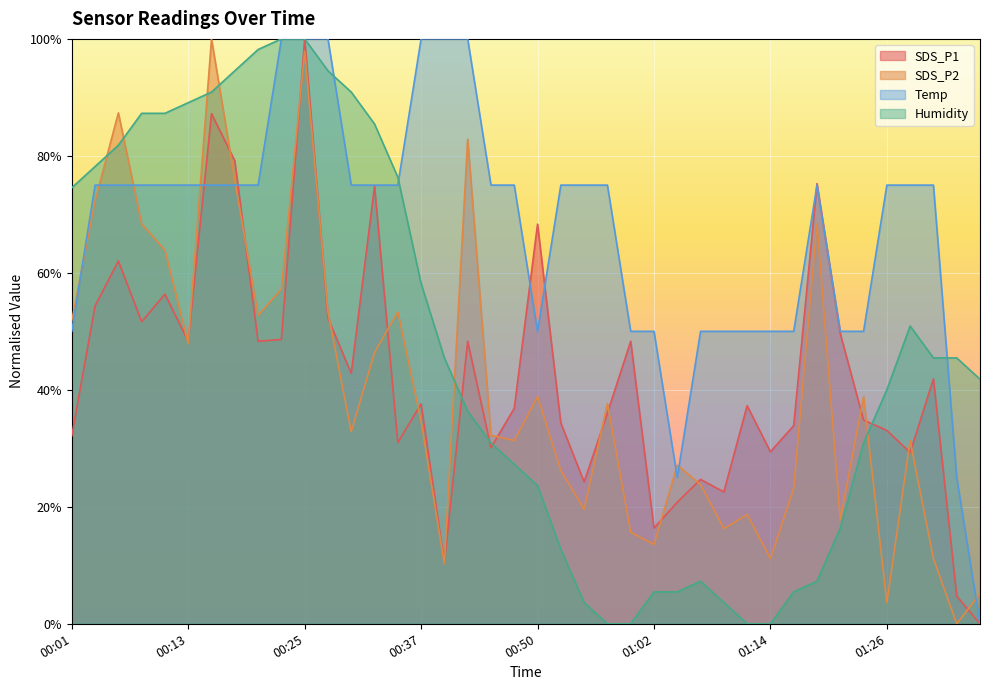

Is it true that SDS_P1 equals 8.0 at 00:35?

False